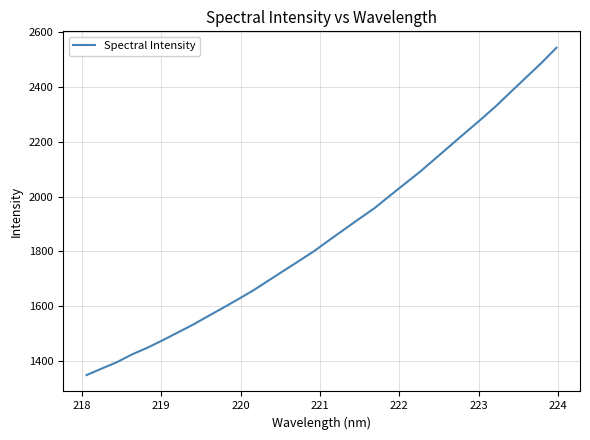

What is the difference between the second highest and minimum values?

1136.3